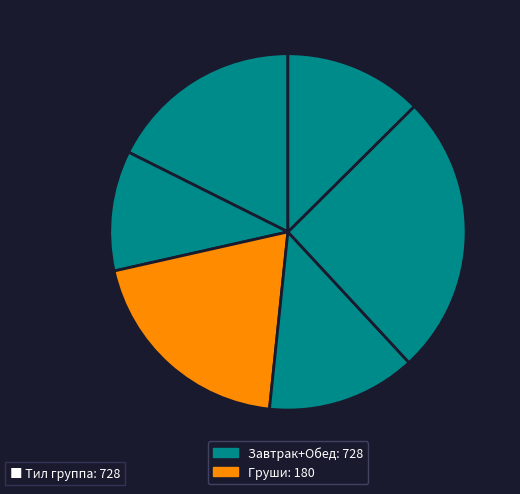

To the nearest percent, what is the difference between the largest and smallest slice percentages?

15%